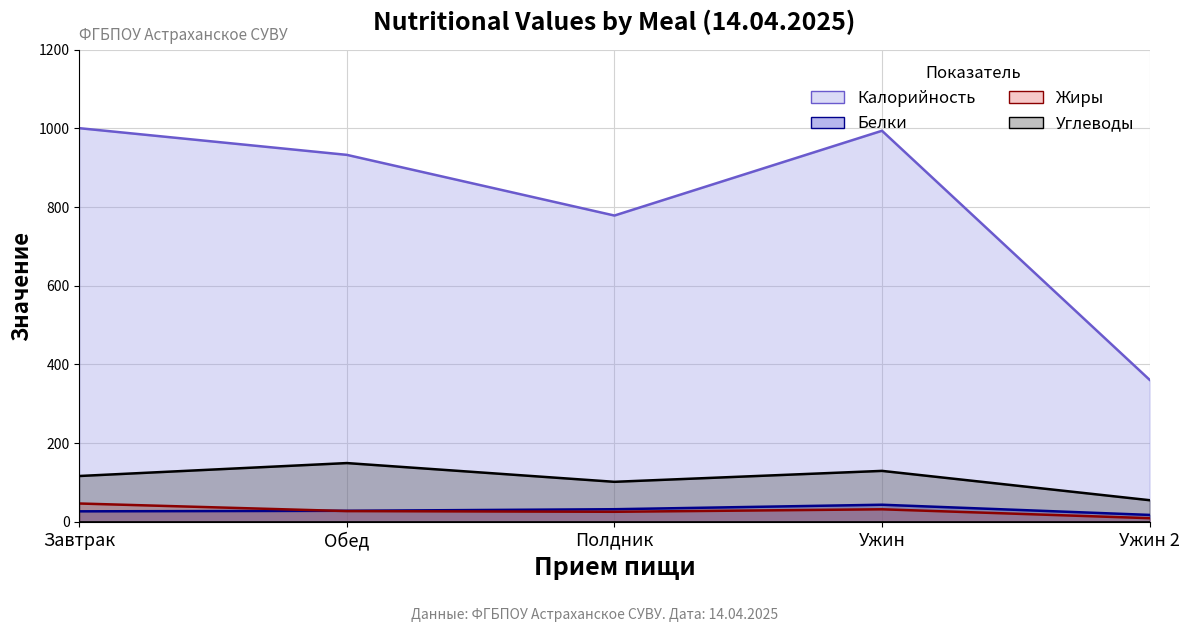

What is the lowest value of the Углеводы series?

55.0